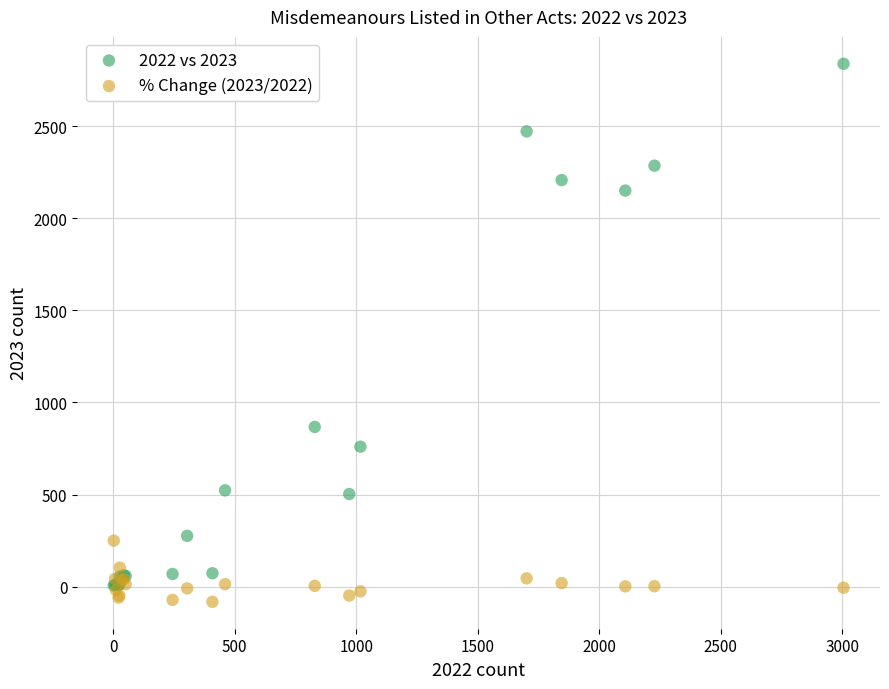

Which series has the widest spread of Y values?

2022 vs 2023